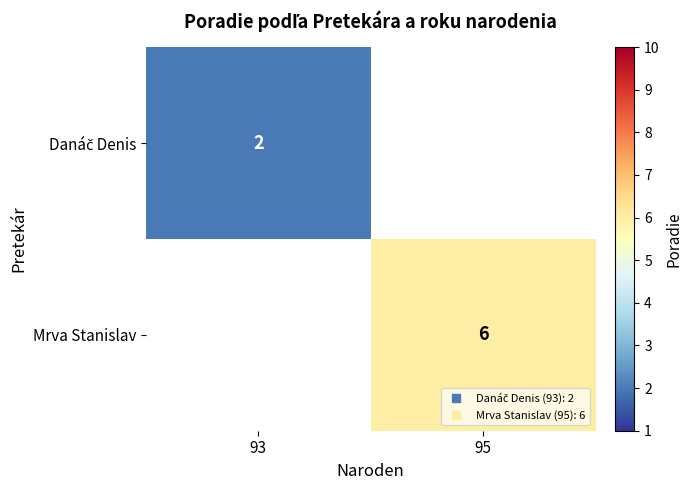

What value does the Mrva Stanislav series have at 95?

6.0